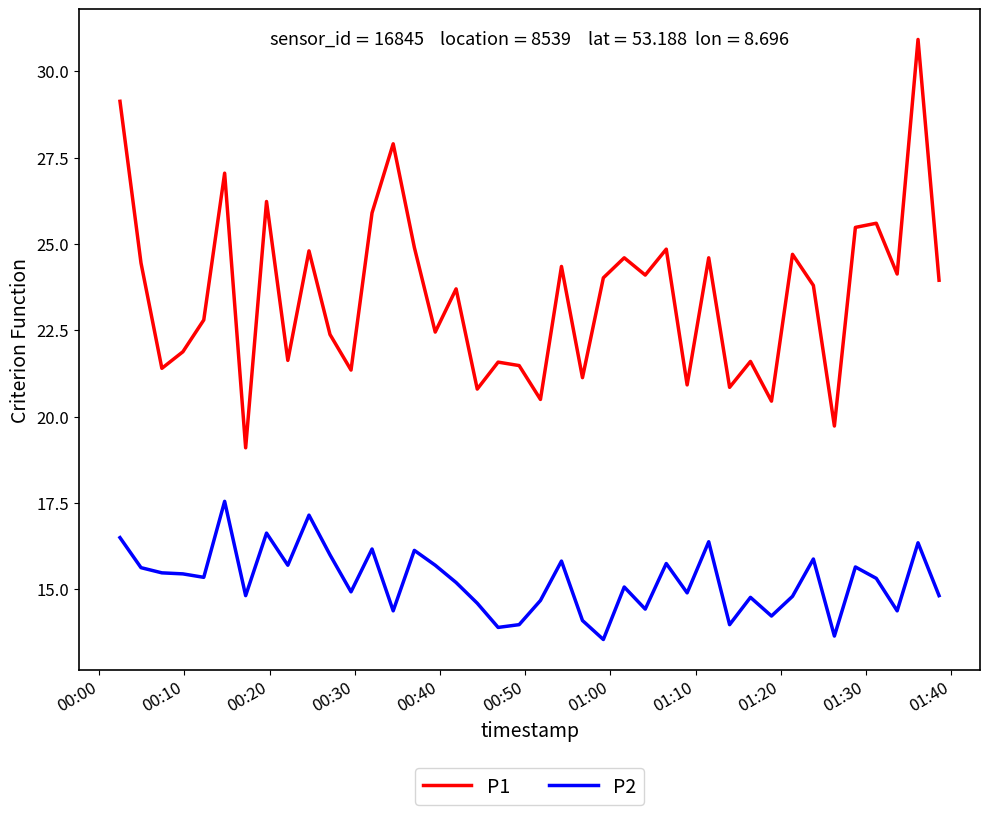

Rank the series by their average value, from lowest to highest.

P2, P1